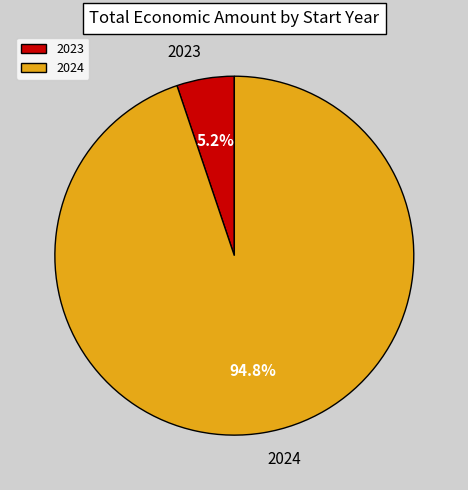

Count the number of slices in the pie.

2